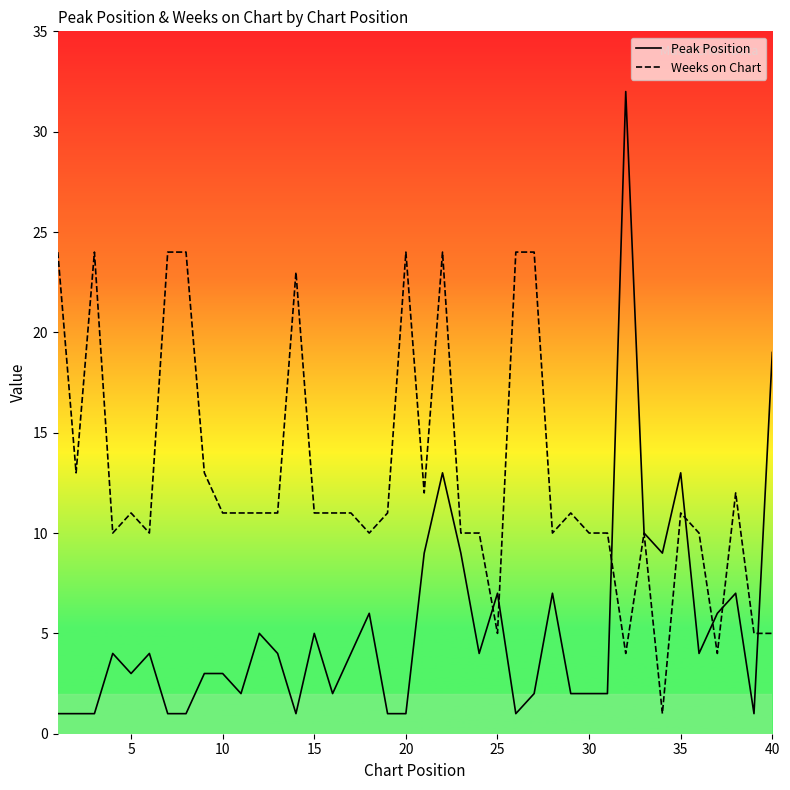

Is this an area chart (filled region under the line)?

No